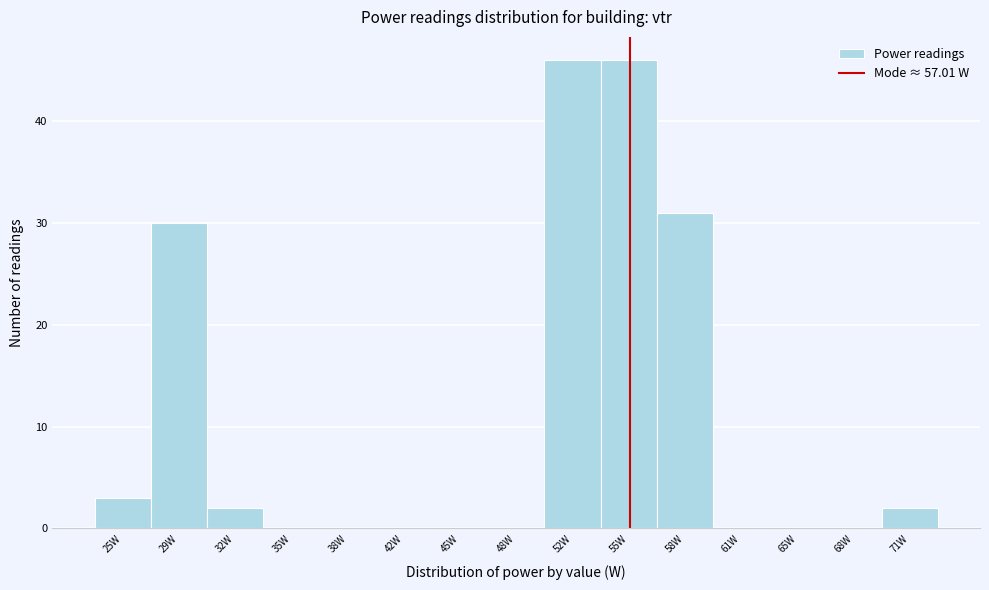

Reading left to right, what are all the values shown in this chart?

25W=3	29W=30	32W=2	35W=0	38W=0	42W=0	45W=0	48W=0	52W=46	55W=46	58W=31	61W=0	65W=0	68W=0	71W=2